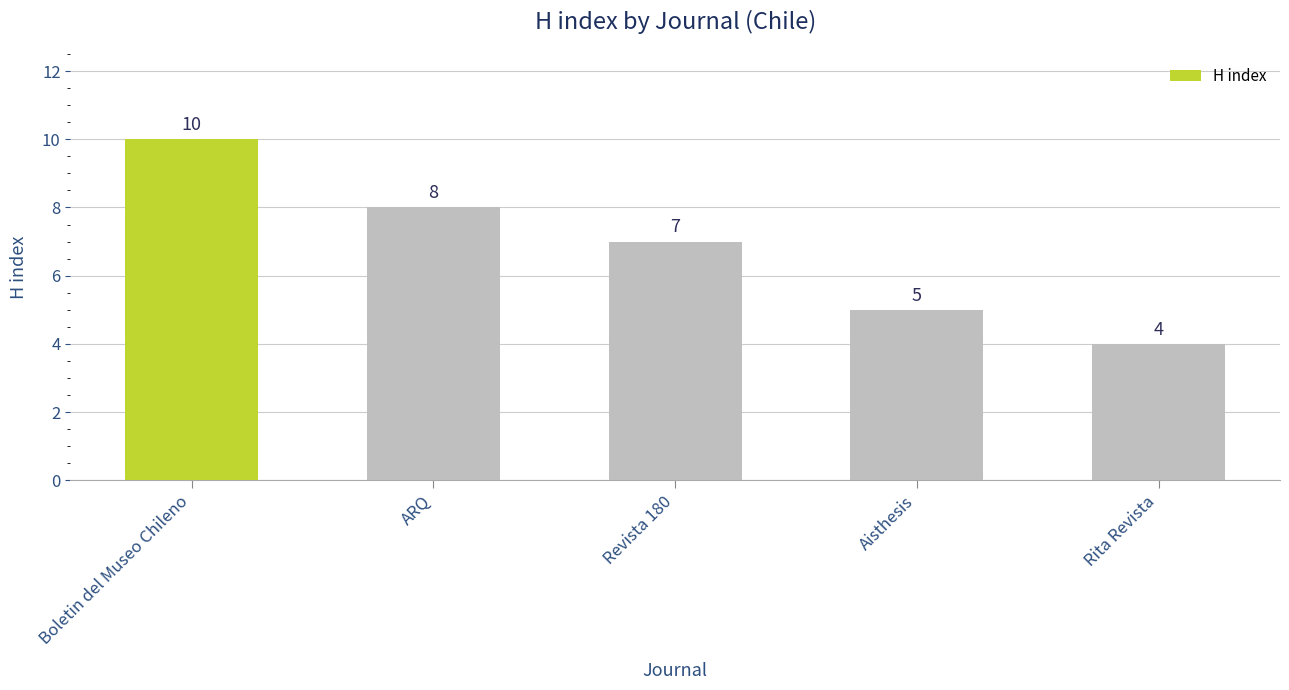

What is the difference between the maximum and minimum values?

6